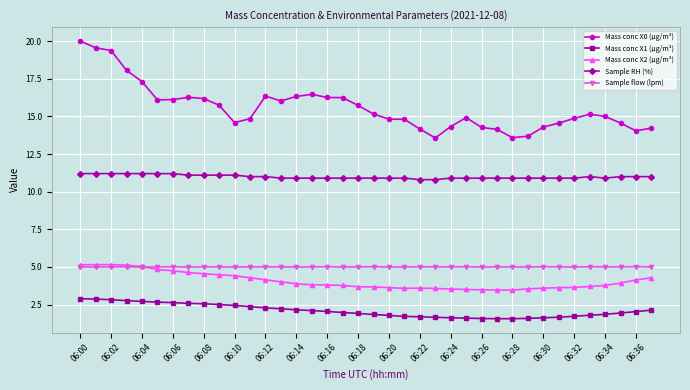

What is the value of the Mass conc X2 (μg/m³) point at the 20th from the left?

3.7